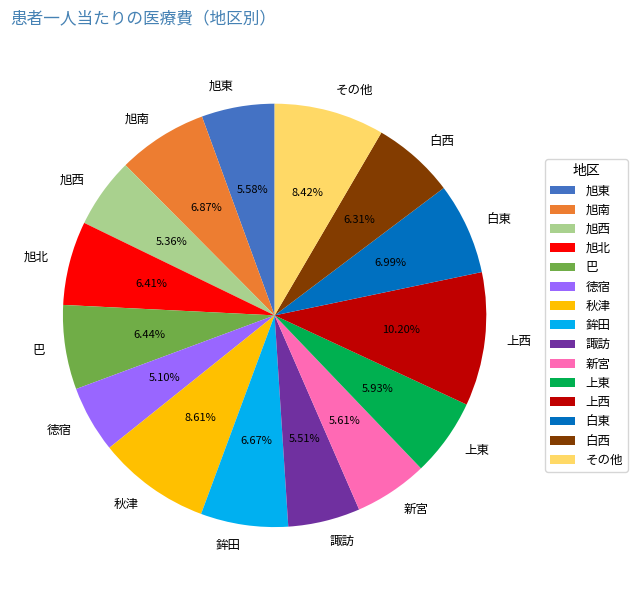

Does 諏訪 account for over 50% of the chart?

No